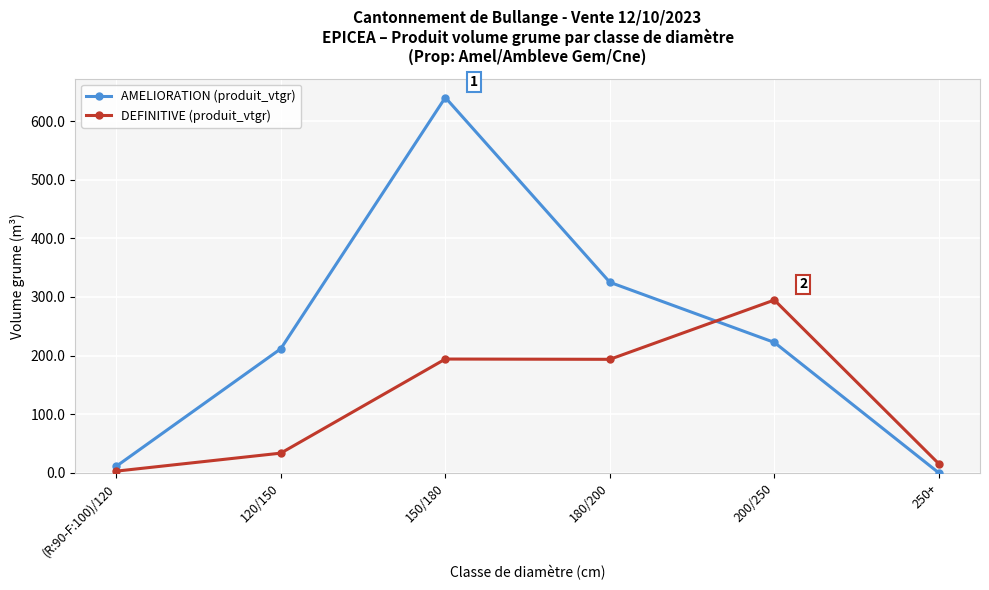

Where is AMELIORATION (produit_vtgr) nearest to the value 320?

180/200